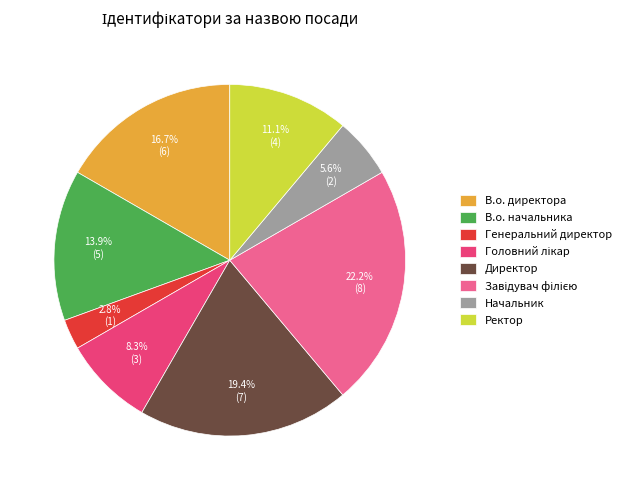

What is the ratio of the value at Начальник to the value at Директор?

0.3